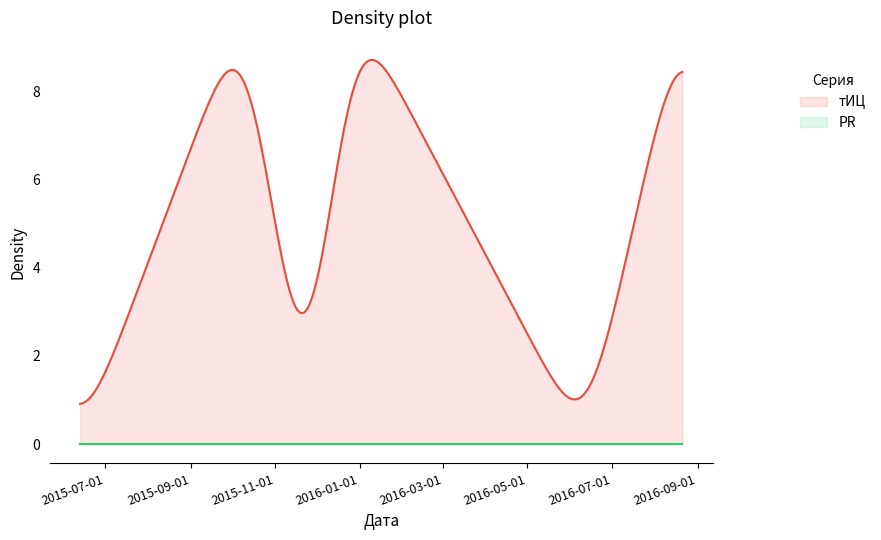

Rank the series by their maximum value, from highest to lowest.

тИЦ, PR